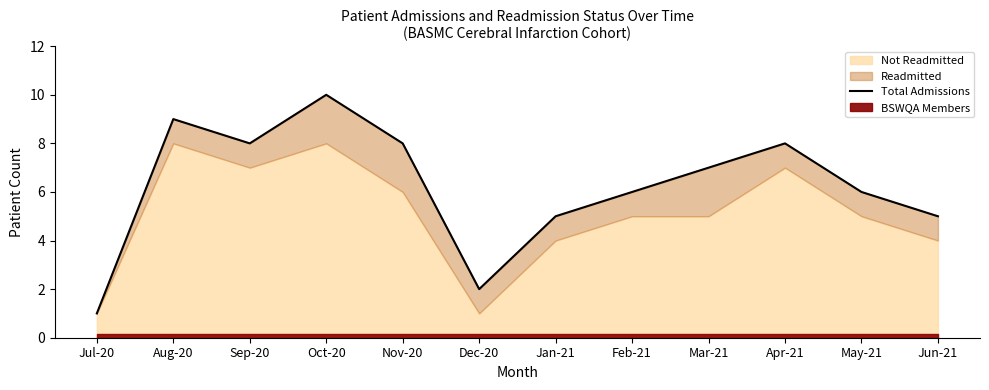

What is the smallest value displayed?

1